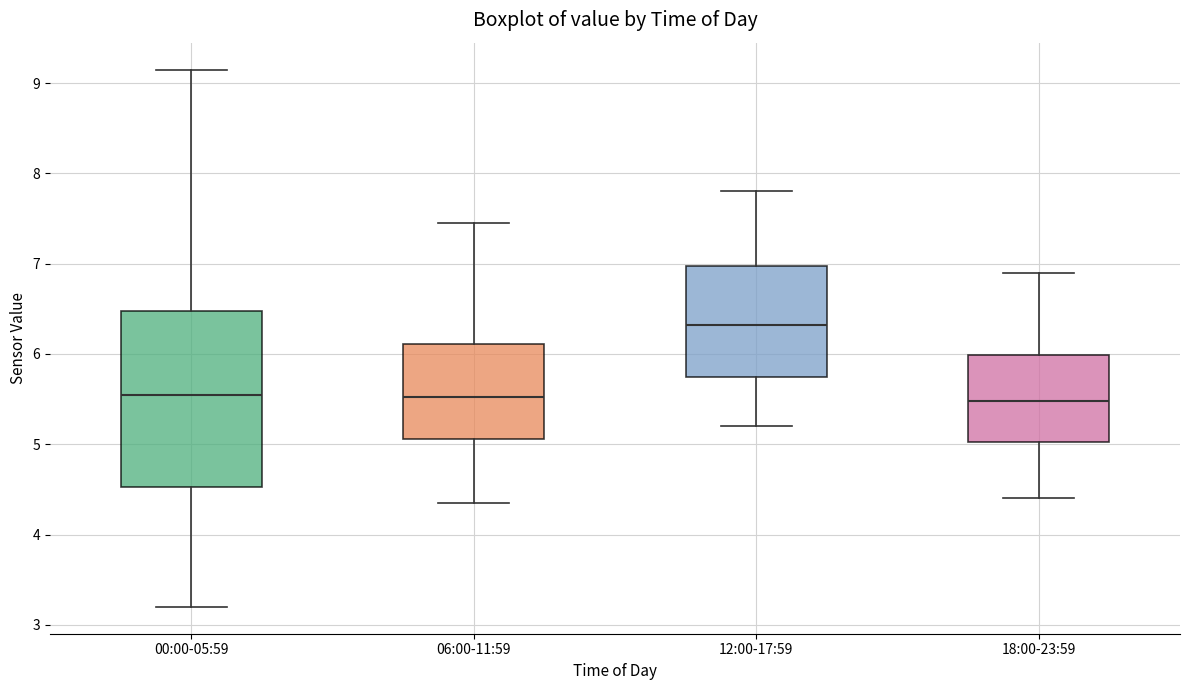

Reading left to right, transcribe this box plot: for each box, give where its median line is, the range the box spans, and where its two whiskers end, as read against the y-axis. The values are not printed on the chart, so give them approximately, as read against the axis.

00:00-05:59: median 5.6, box 4.5 to 6.5, whiskers 3.2 to 9.2
06:00-11:59: median 5.5, box 5.1 to 6.1, whiskers 4.4 to 7.5
12:00-17:59: median 6.3, box 5.8 to 7.0, whiskers 5.2 to 7.8
18:00-23:59: median 5.5, box 5.0 to 6.0, whiskers 4.4 to 6.9